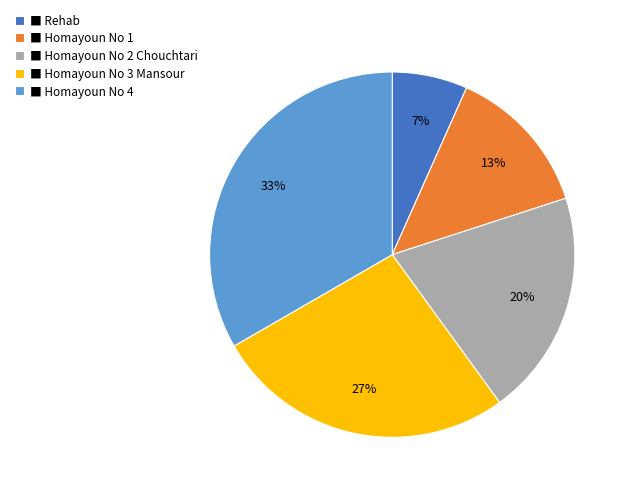

How many segments does this pie chart have?

5